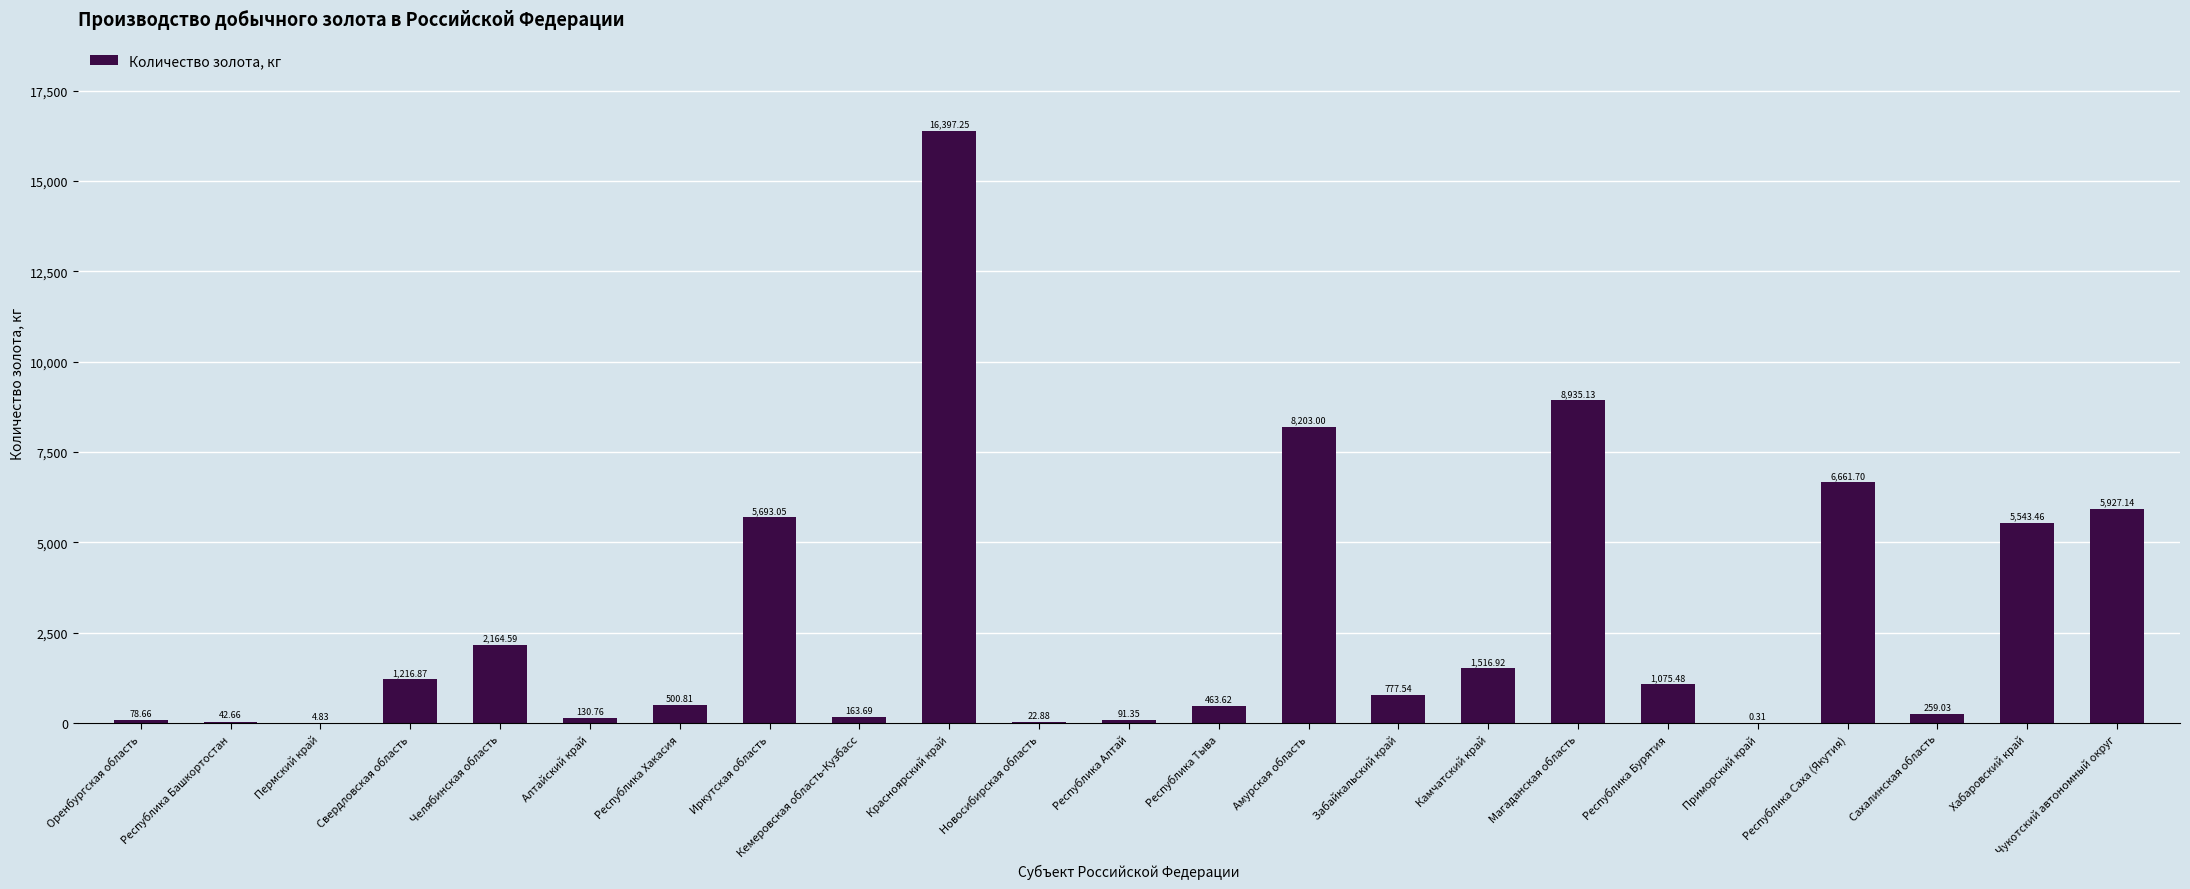

What is the sum of all values?

65870.7